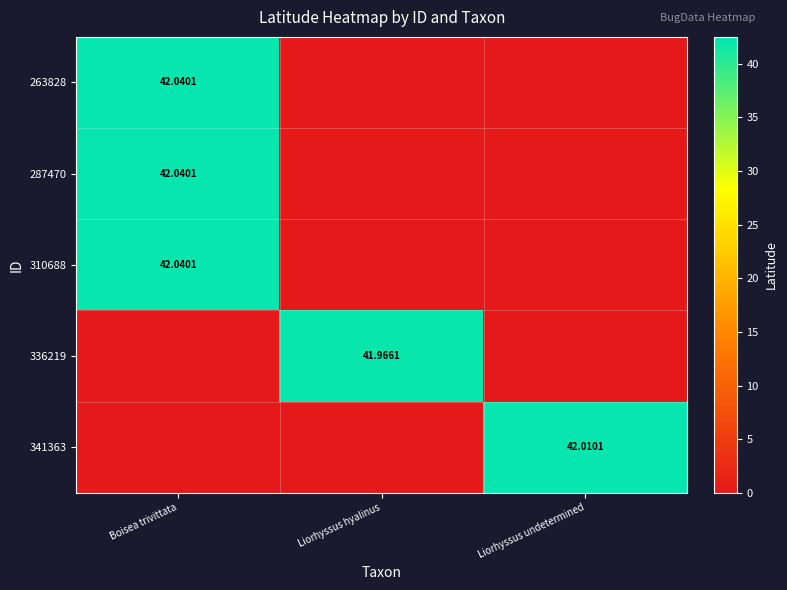

The 336219 series shows 0.0 at Liorhyssus undetermined. True or false?

True